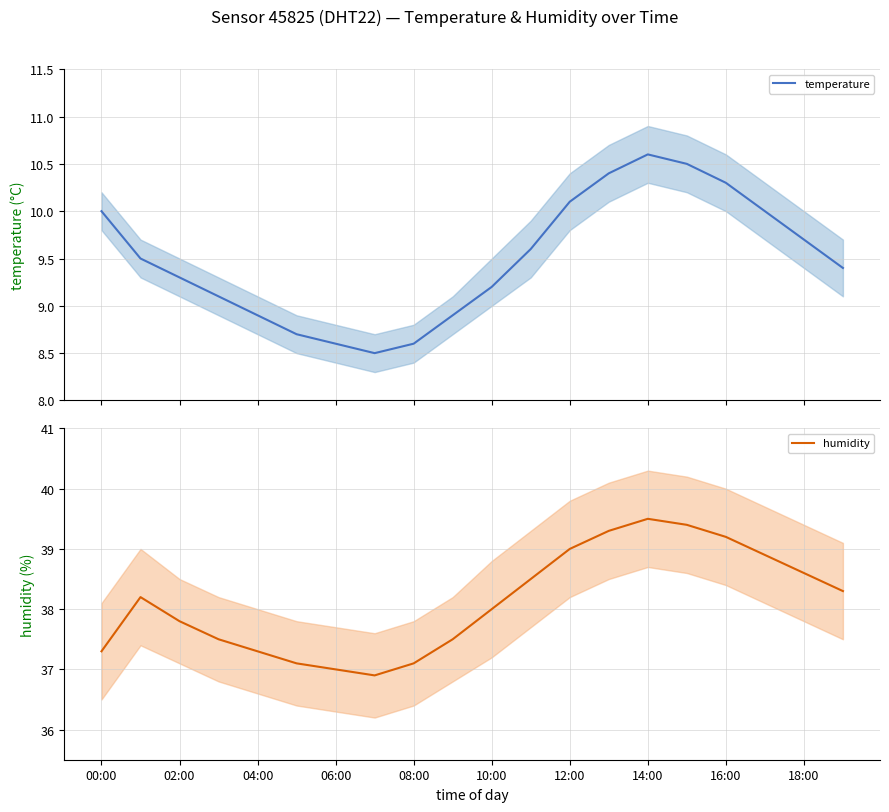

What is the lowest value of the temperature series?

8.5